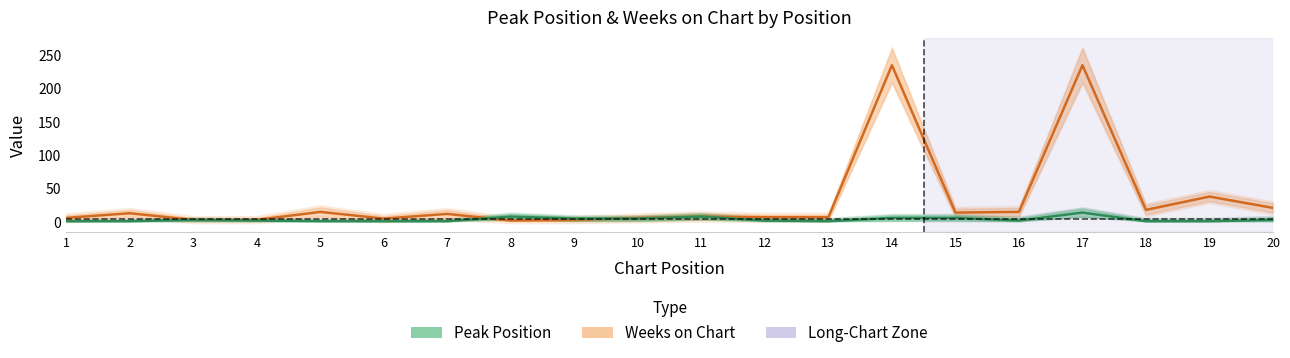

What is the value of the Weeks on Chart point at the 16th from the left?

15